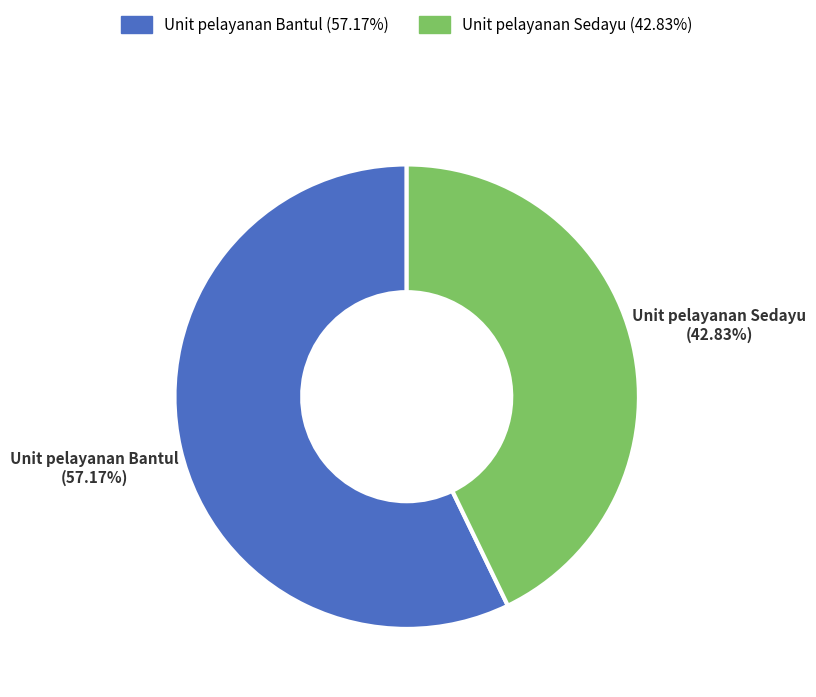

Between Unit pelayanan Sedayu and Unit pelayanan Bantul, which is larger?

Unit pelayanan Bantul